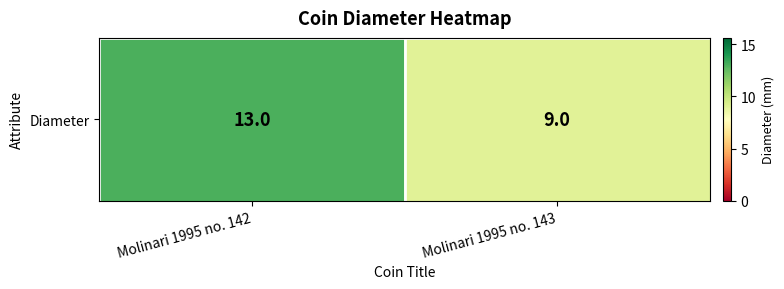

Between Molinari 1995 no. 142 and Molinari 1995 no. 143, which is larger?

Molinari 1995 no. 142